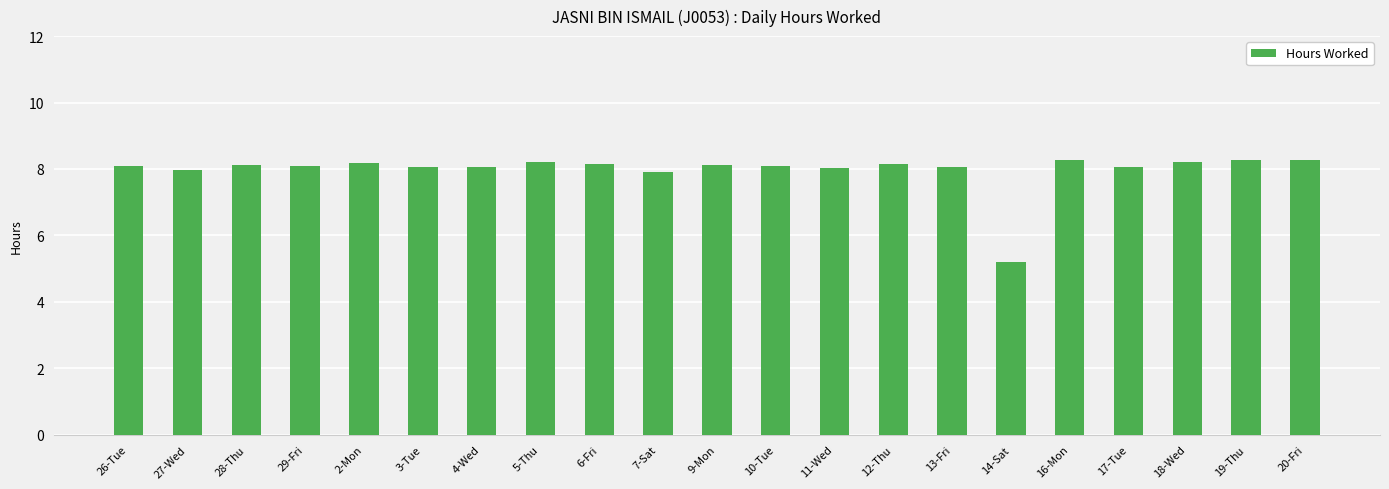

Does the chart contain stacked bars?

No